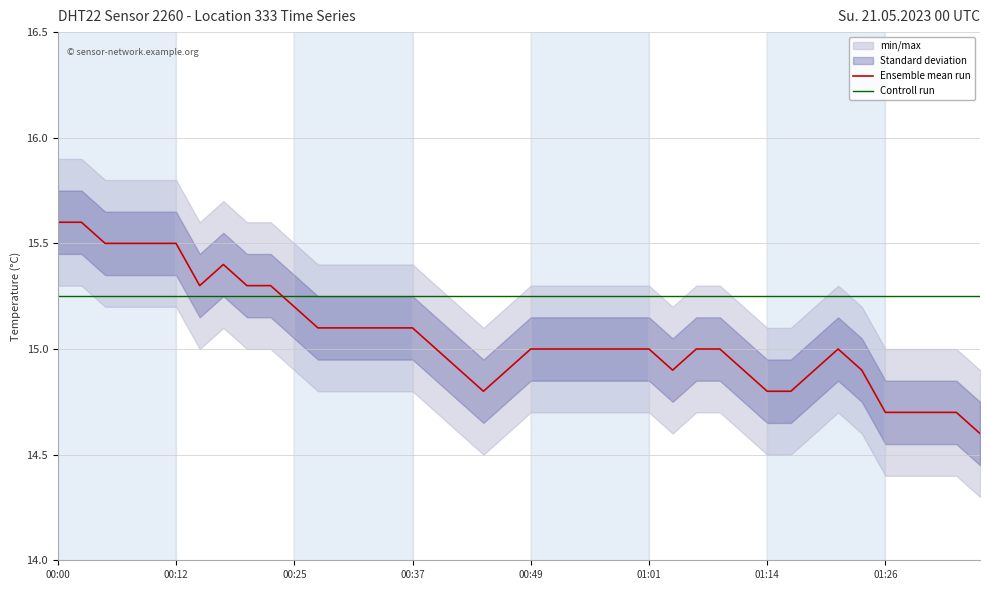

Is it true that Ensemble mean run equals 15.0 at 01:01?

True